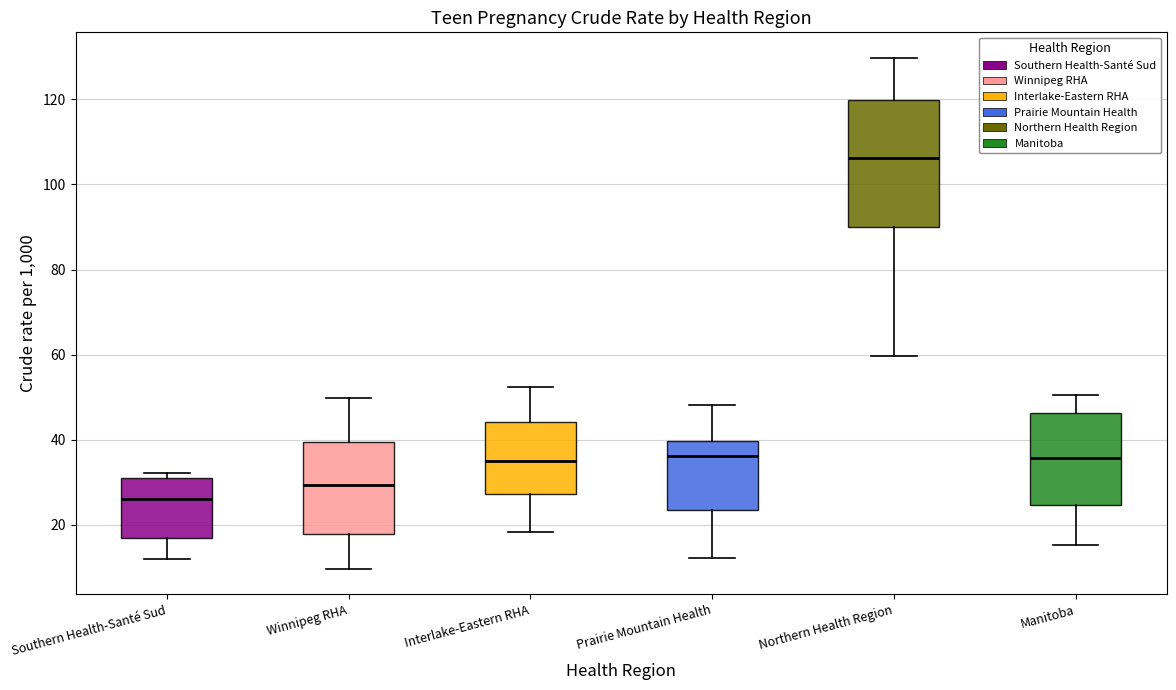

Reading left to right, read every box against the y-axis: the position of its median line, the range the box covers, and the ends of its whiskers. The values are not printed on the chart, so give them approximately, as read against the axis.

Southern Health-Santé Sud: median 26, box 16 to 30, whiskers 12 to 32
Winnipeg RHA: median 30, box 18 to 40, whiskers 10 to 50
Interlake-Eastern RHA: median 36, box 28 to 44, whiskers 18 to 52
Prairie Mountain Health: median 36, box 24 to 40, whiskers 12 to 48
Northern Health Region: median 106, box 90 to 120, whiskers 60 to 130
Manitoba: median 36, box 24 to 46, whiskers 16 to 50